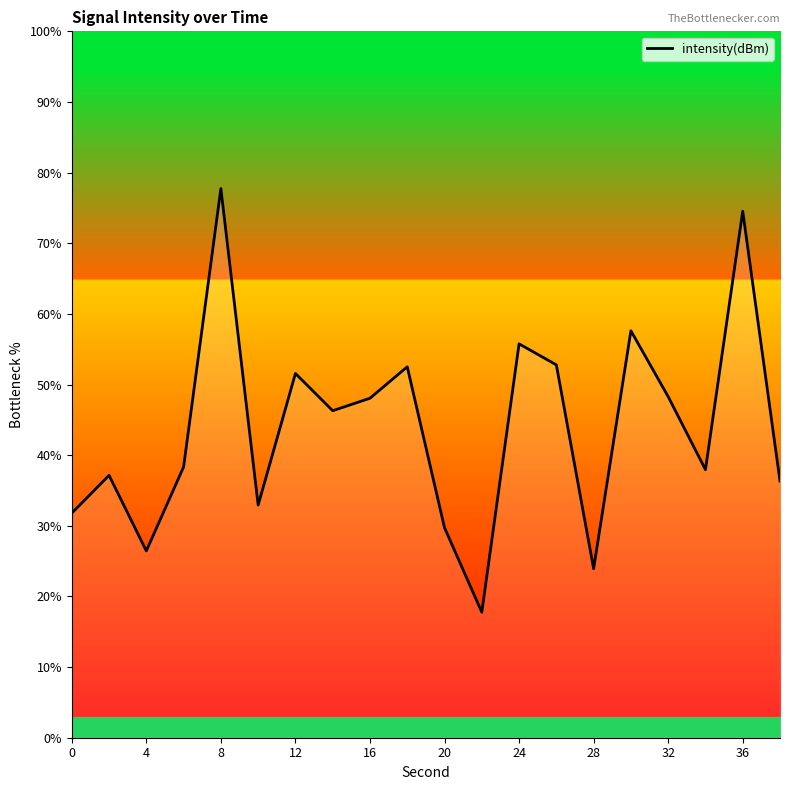

What is the difference between the maximum and minimum values?

60.0